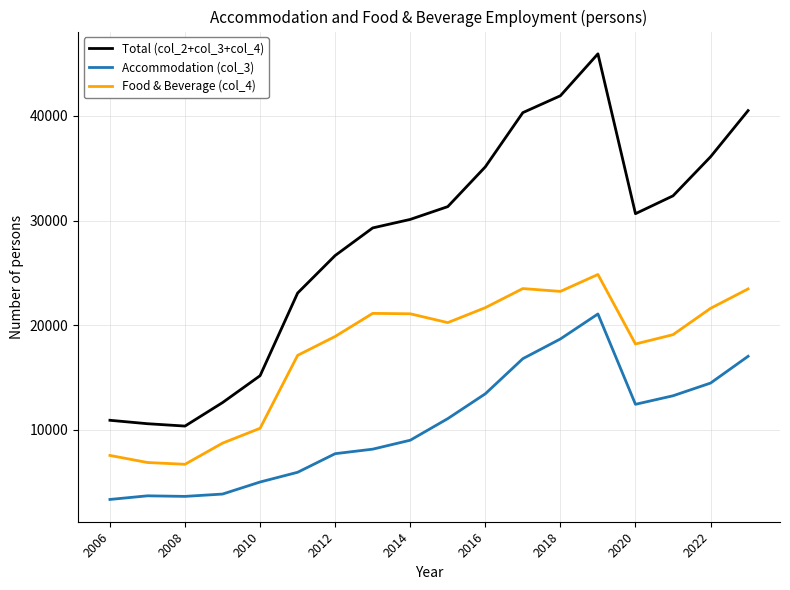

List the series in order of their overall mean, highest first.

Total (col_2+col_3+col_4), Food & Beverage (col_4), Accommodation (col_3)